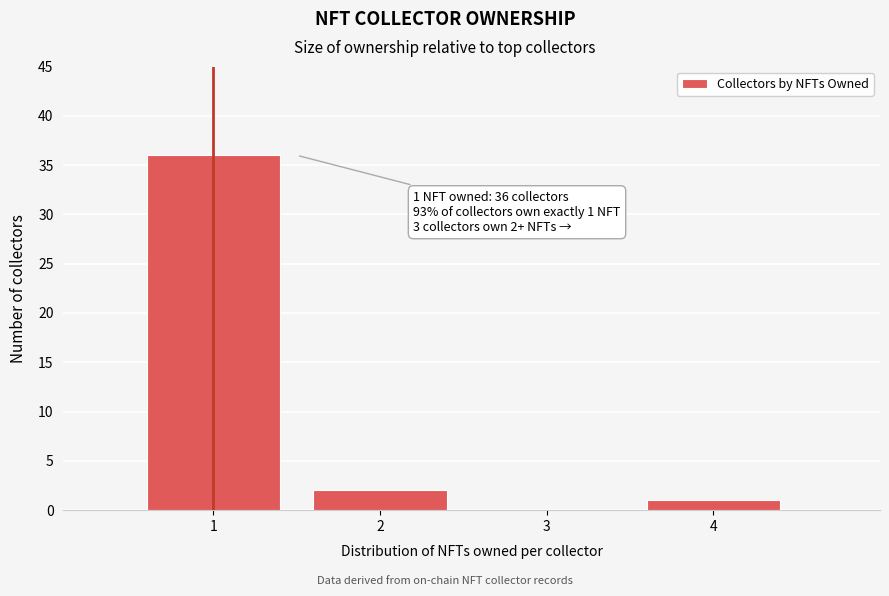

Over which range of the x-axis is the bar tallest?

0.5 to 1.5